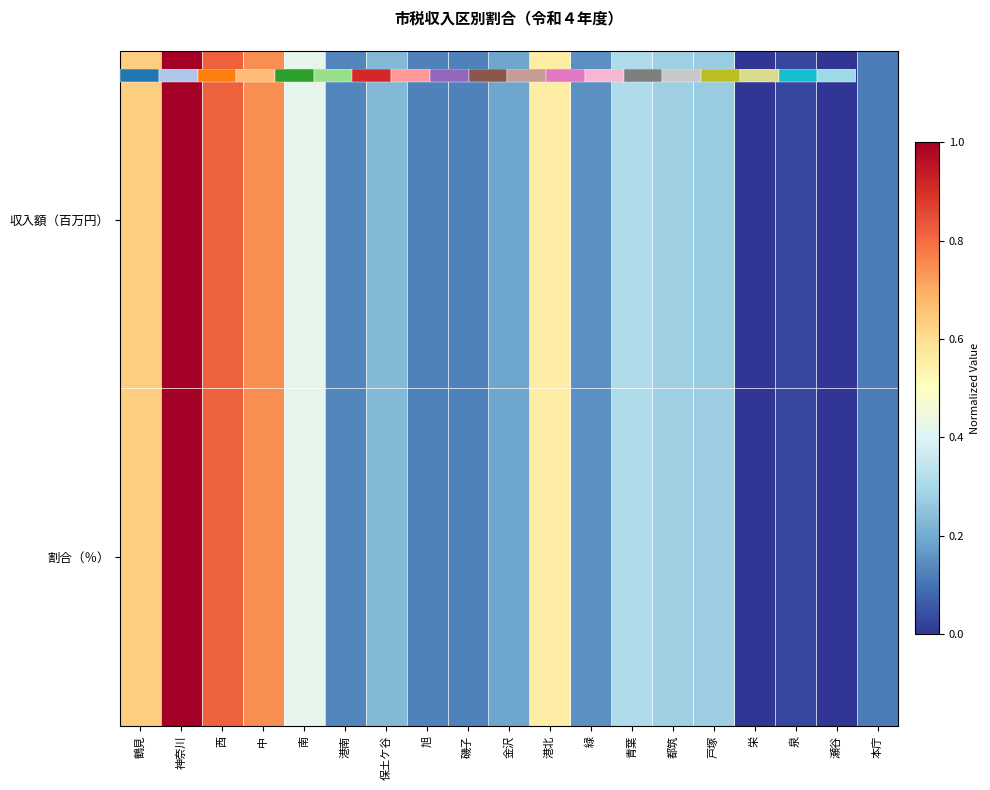

What is the sum of all 割合（％） values?

6.1